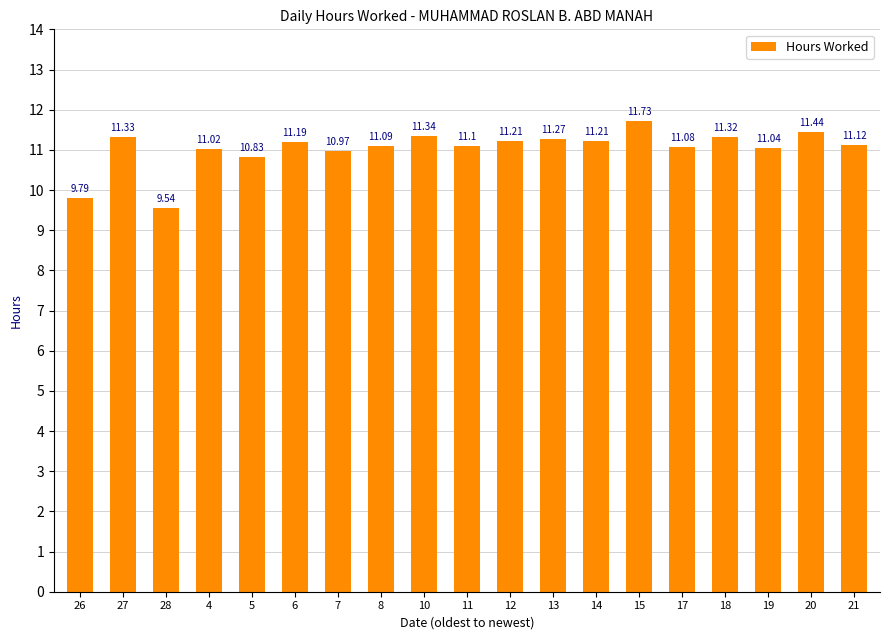

Reading left to right, list all the values displayed in this chart.

26=9.8	27=11.3	28=9.5	4=11.0	5=10.8	6=11.2	7=11.0	8=11.1	10=11.3	11=11.1	12=11.2	13=11.3	14=11.2	15=11.7	17=11.1	18=11.3	19=11.0	20=11.4	21=11.1